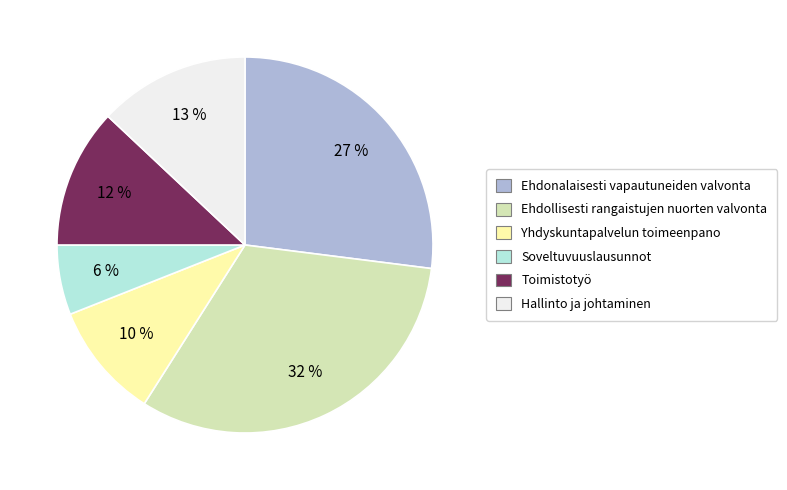

To the nearest percent, what is the average slice percentage?

17%